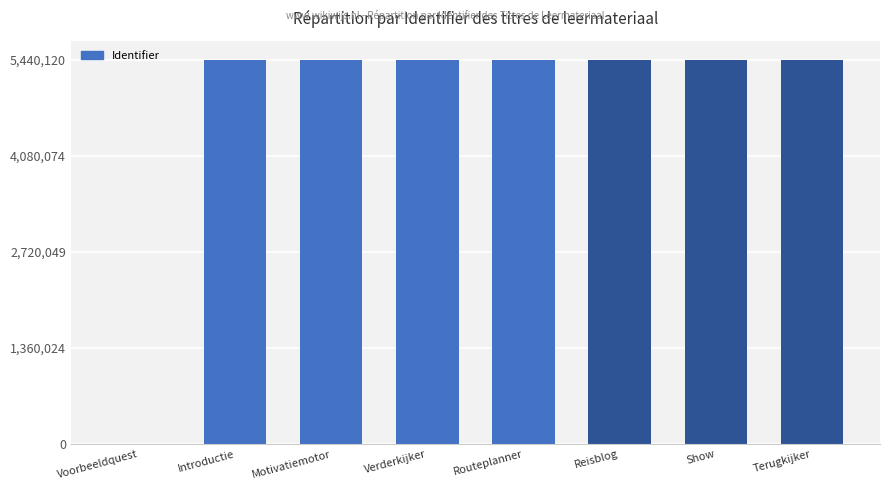

What is the ratio of the value at Reisblog to the value at Show?

1.0